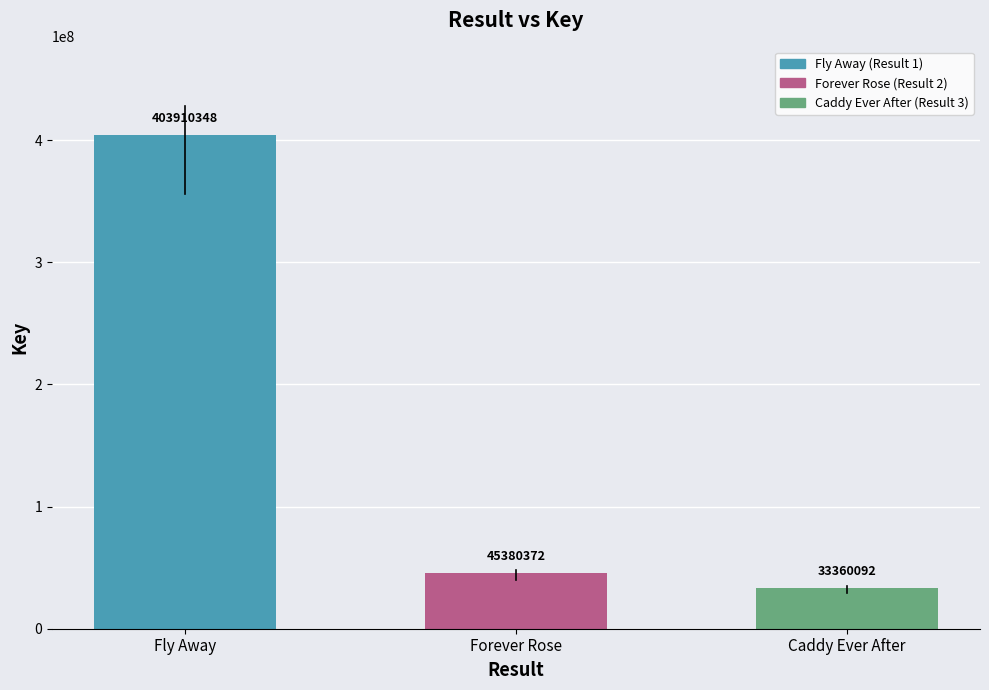

At which category does the chart reach its minimum across all series?

Caddy Ever After